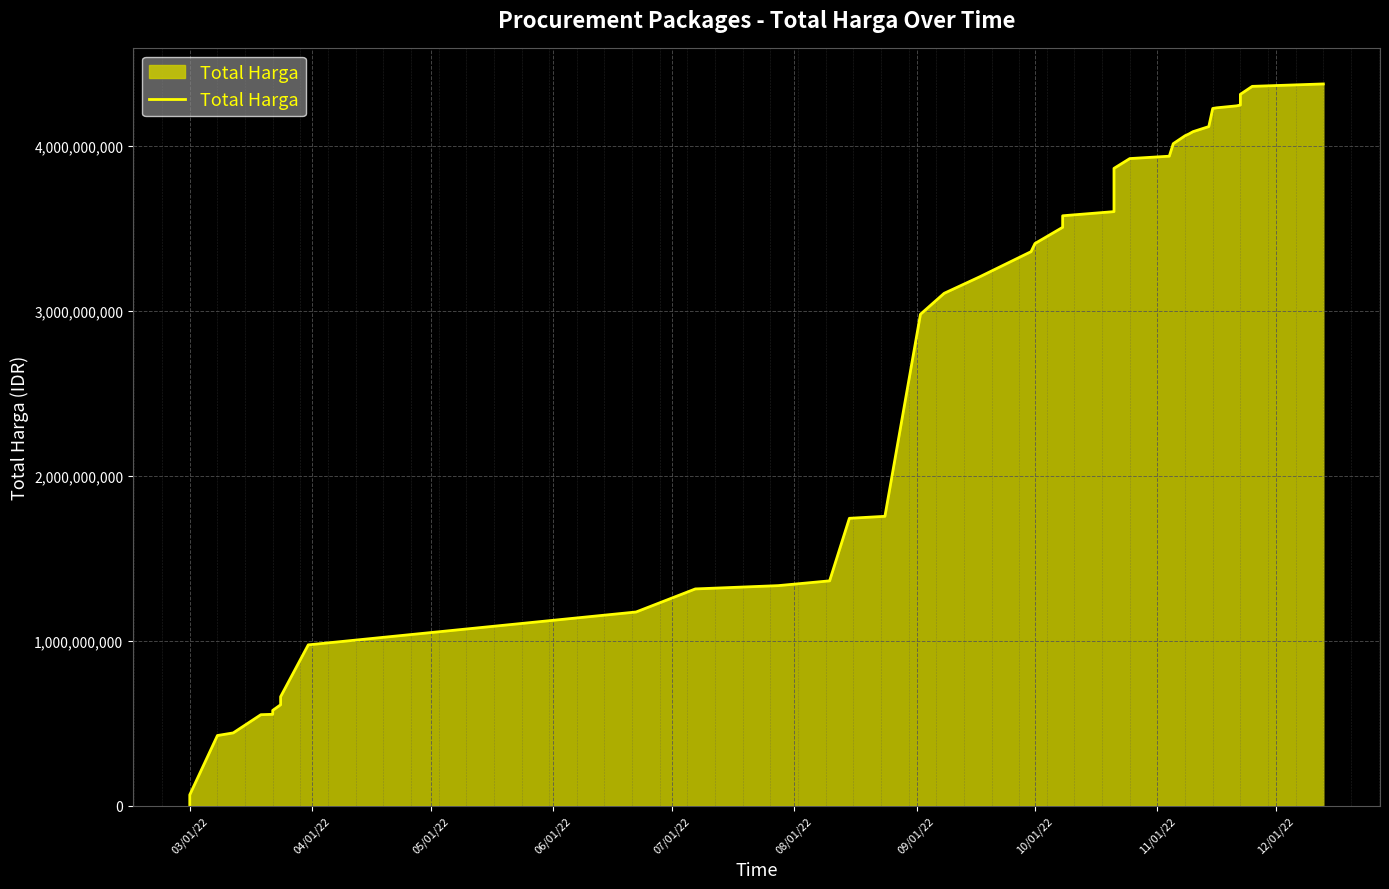

Reading left to right, transcribe all the data shown in this chart.

6936000	66871000	426371000	442158200	552548190	554943940	578624740	612757245	640477245	661708245	975830025	1175030025	1314830025	1334780025	1363780025	1742855025	1754855025	2979537025	3106537025	3206537025	3359014025	3408492025	3506492025	3576492025	3601692025	3863810175	3923185175	3937585175	4013505175	4061645175	4072745175	4086187175	4116987175	4226987175	4230812175	4242612175	4247705175	4312705175	4360845175	4375595175